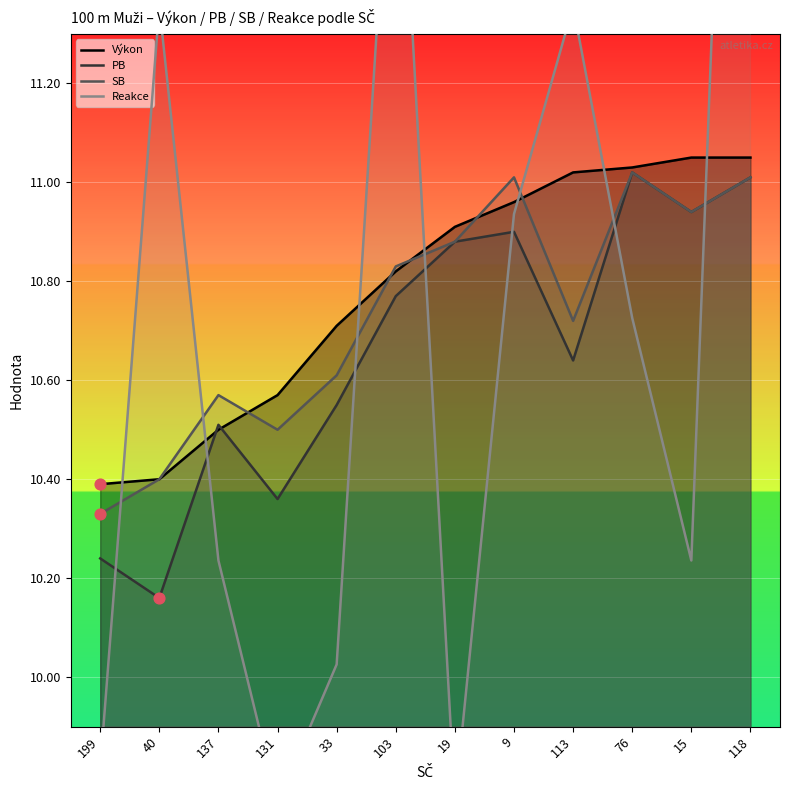

At which category is the sum across all series the highest?

118